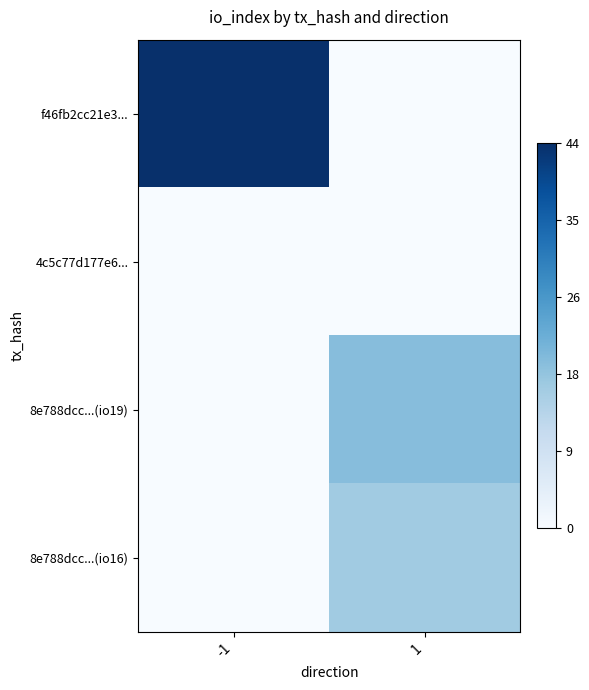

Rank the series at -1 from lowest to highest value.

4c5c77d177e6..., 8e788dcc...(io19), 8e788dcc...(io16), f46fb2cc21e3...